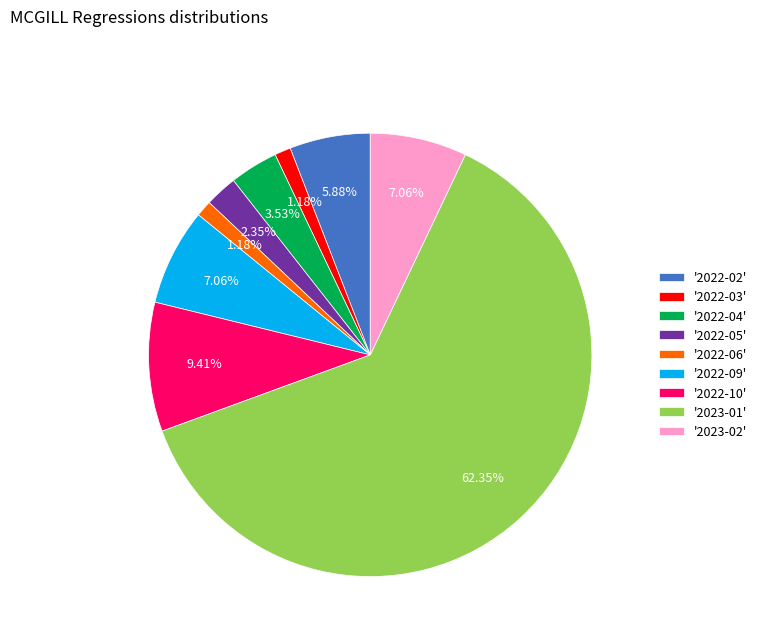

Count the number of slices in the pie.

9